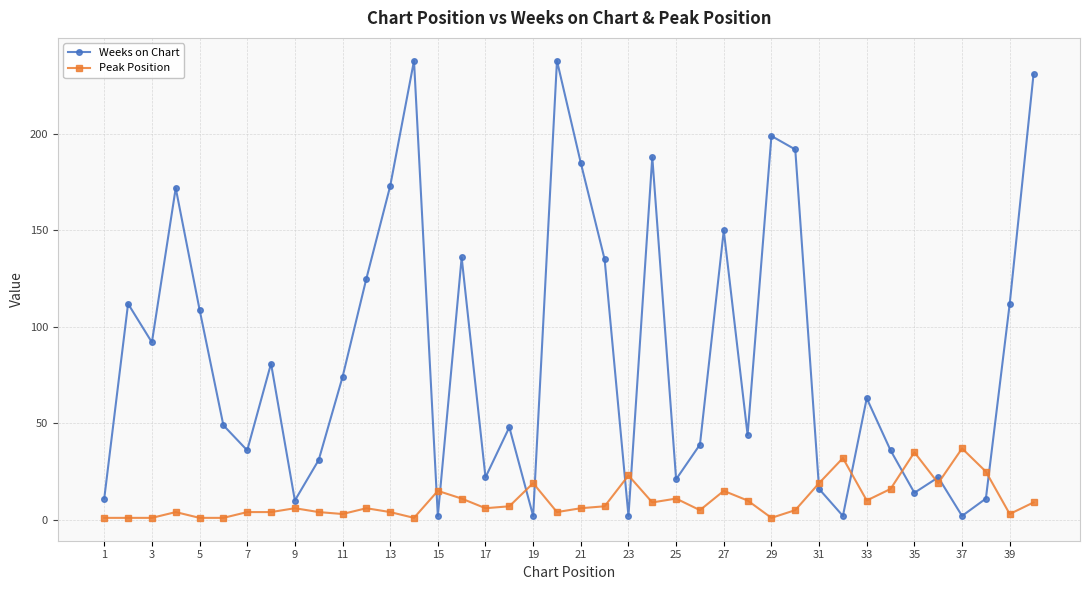

What is the highest value of the Peak Position series?

37